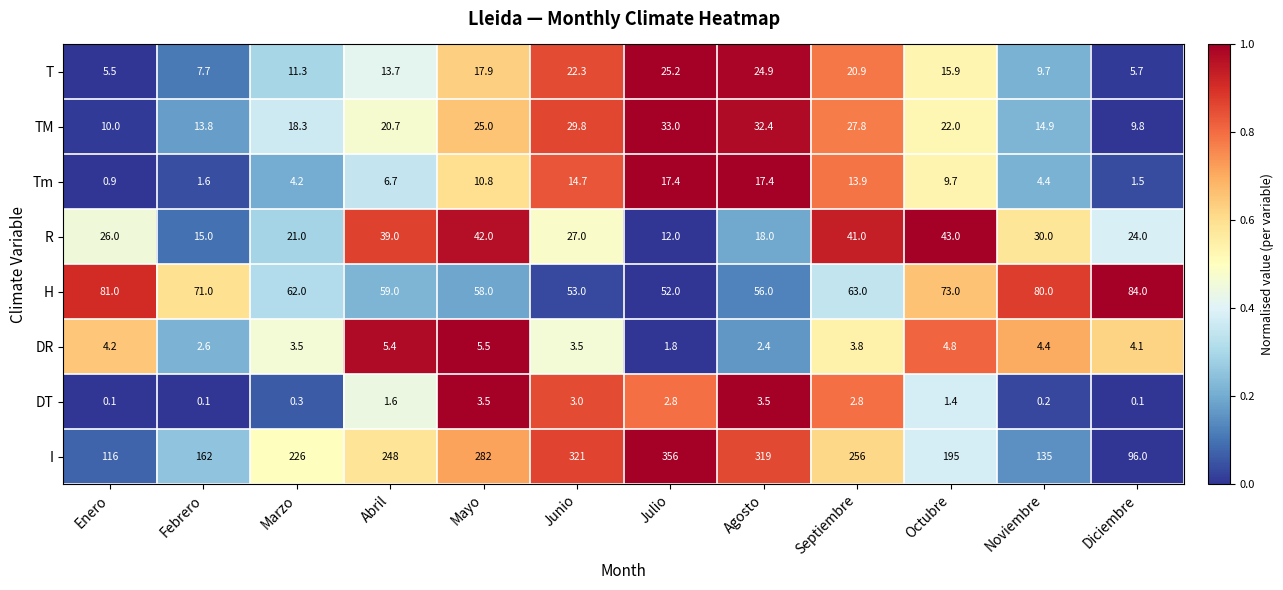

List the labels in order of I value, largest first.

Julio, Junio, Agosto, Mayo, Septiembre, Abril, Marzo, Octubre, Febrero, Noviembre, Enero, Diciembre